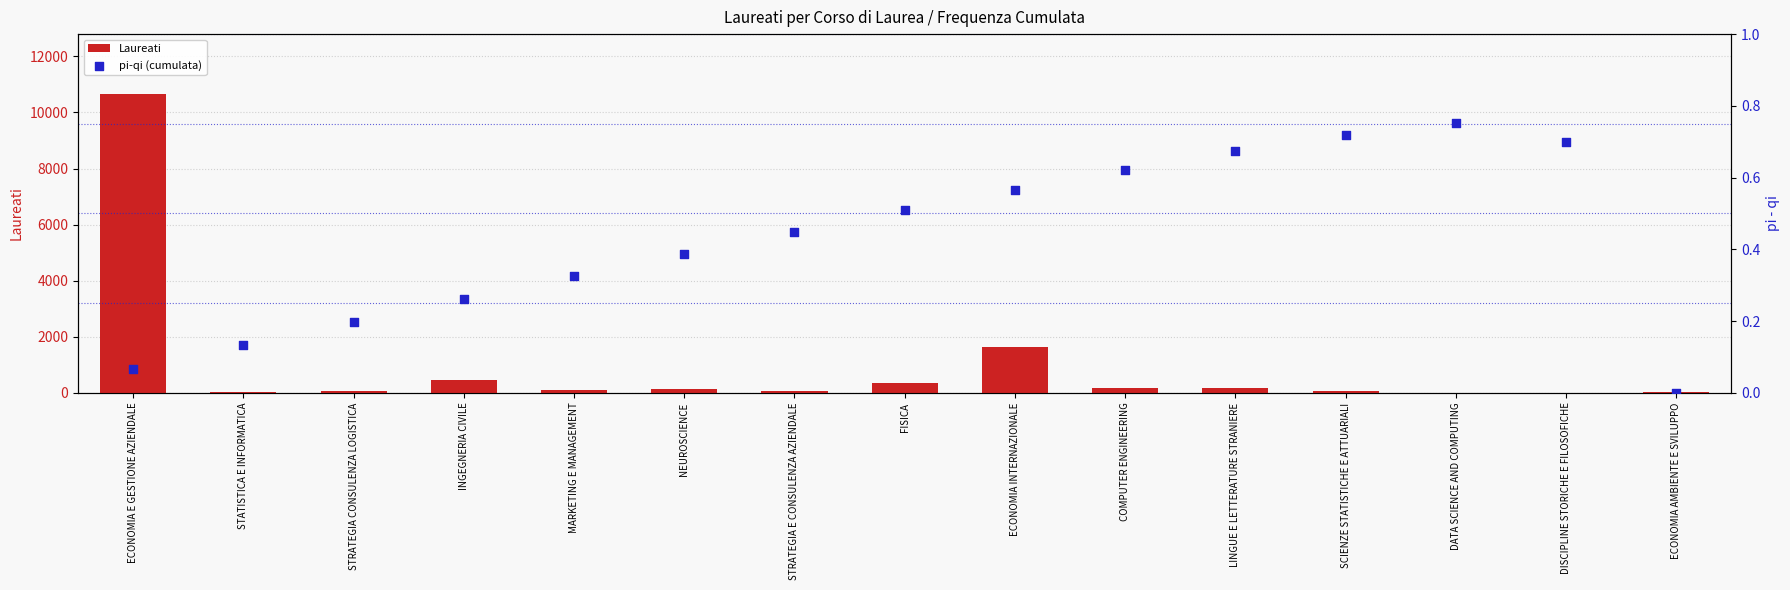

Which series has the largest total across all categories?

Laureati